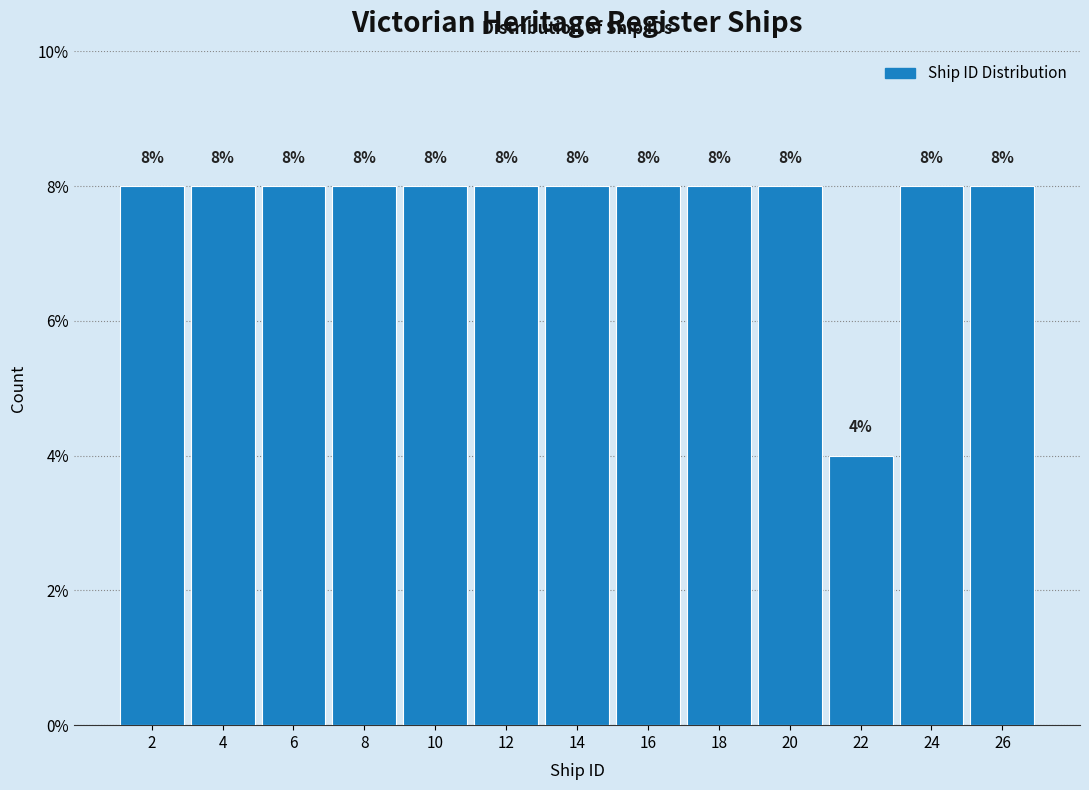

What is the height of the bar covering 13 to 15 on the x-axis?

8